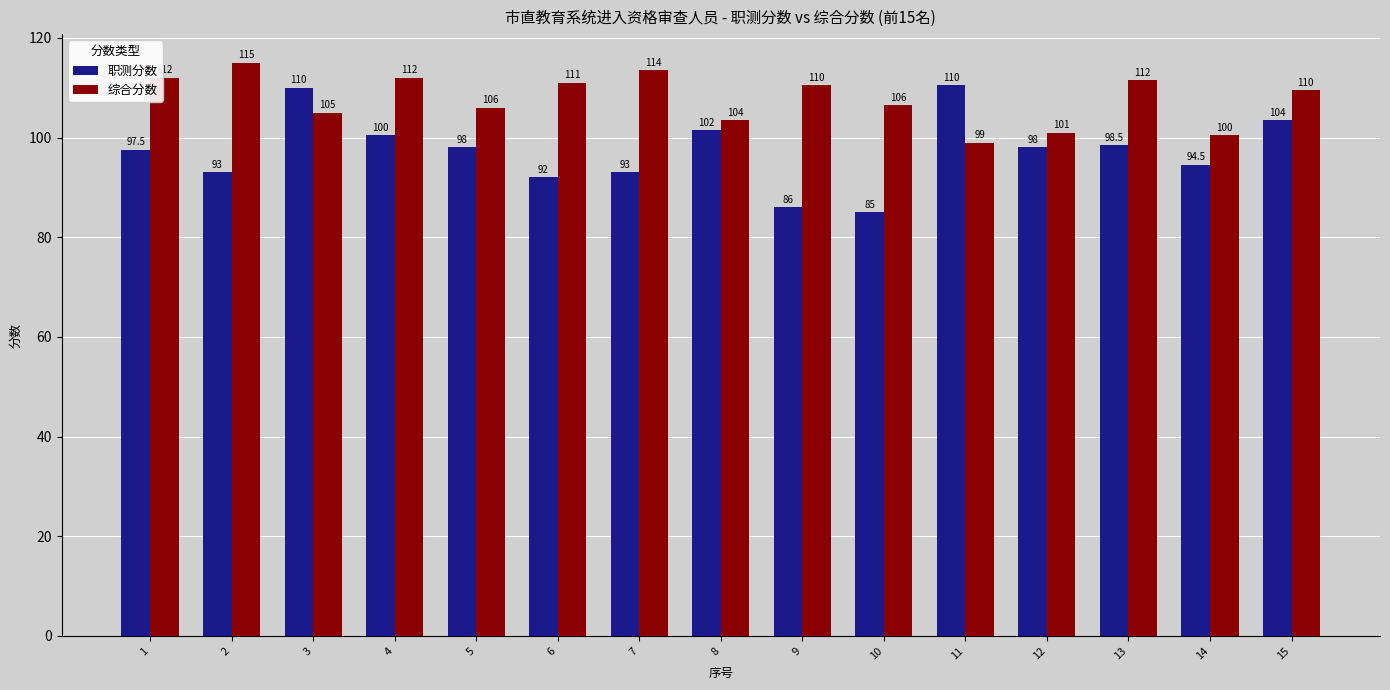

What is the minimum value shown in the chart?

85.0